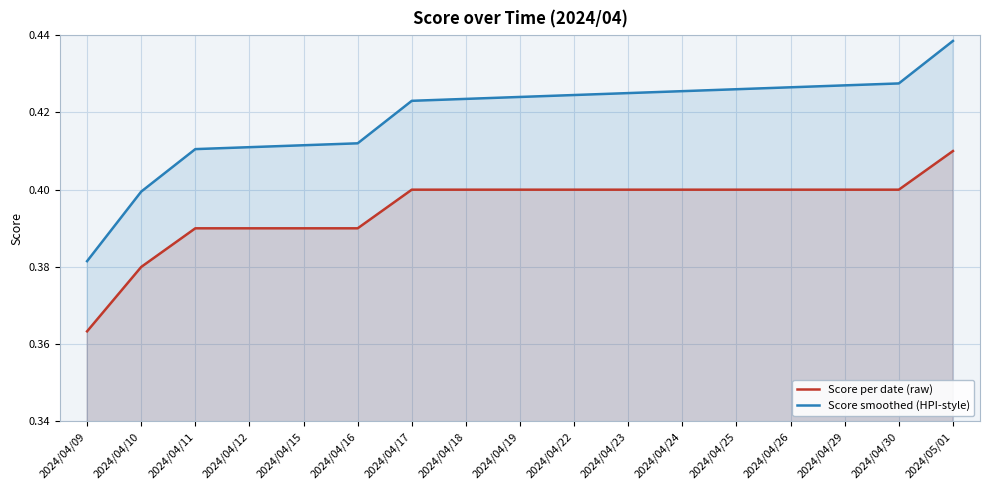

Is the value of Score per date (raw) at 2024/04/11 greater than the value of Score smoothed (HPI-style) at 2024/05/01?

No